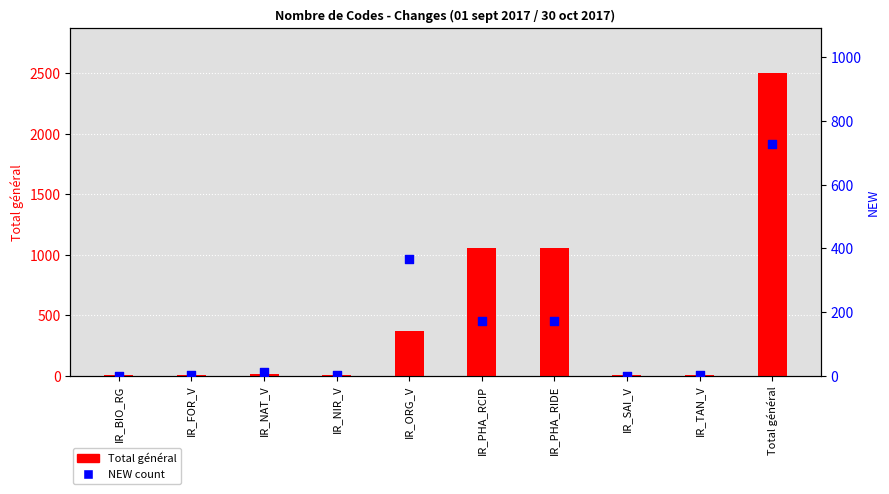

At how many categories does at least one series exceed 14?

4